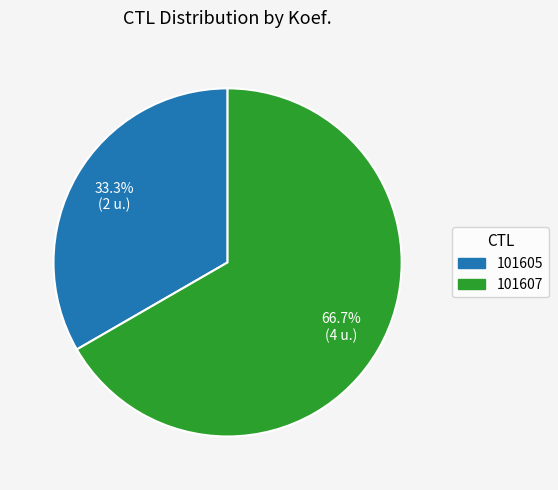

Between 101607 and 101605, which is larger?

101607